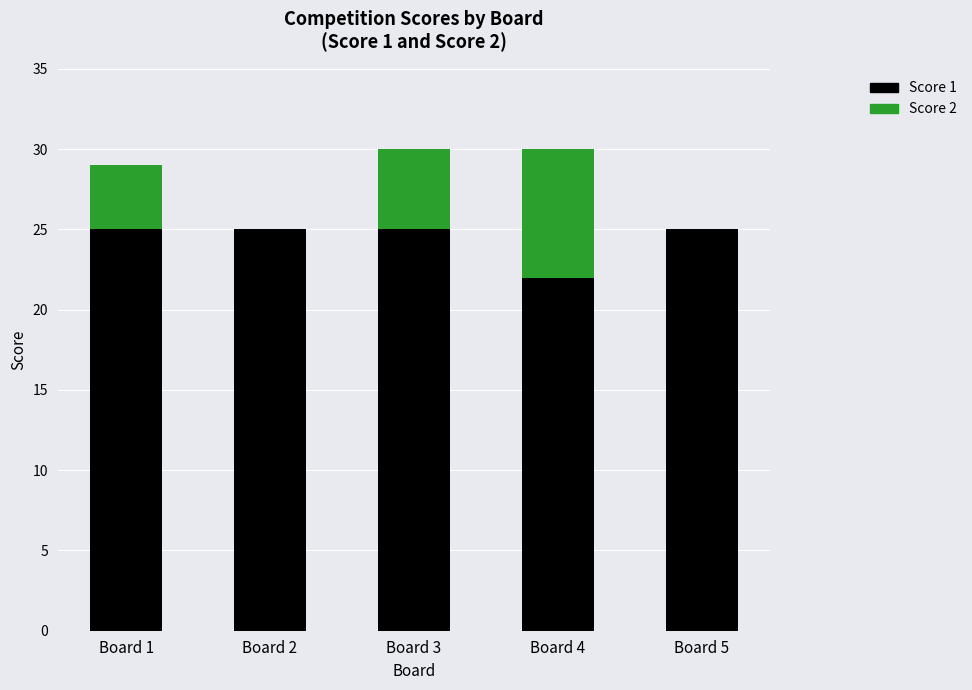

What is the sum of all Score 1 values?

122